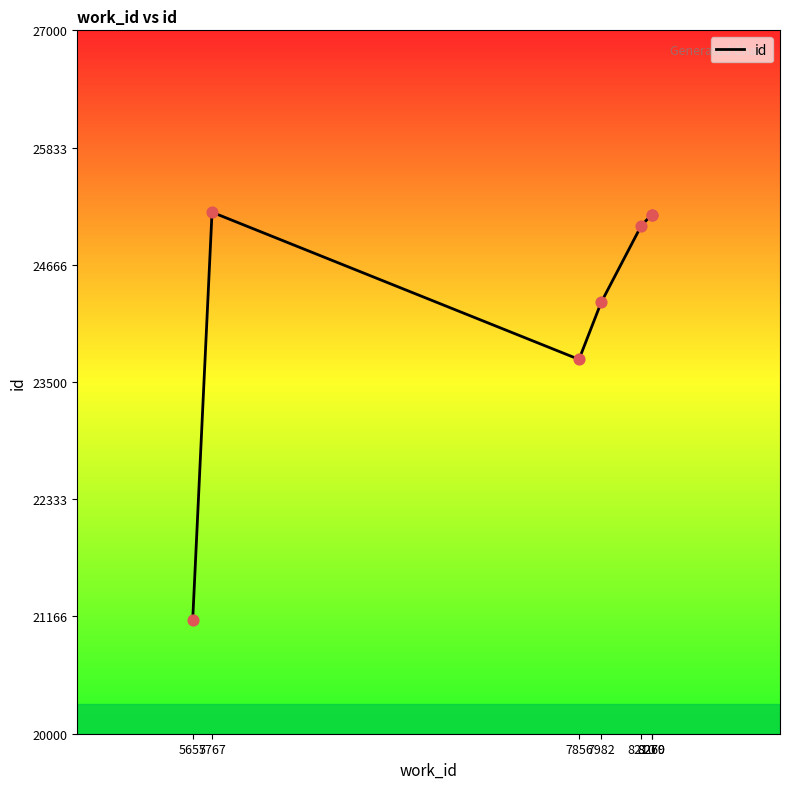

What is the ratio of the value at 7982 to the value at 8269?

1.0